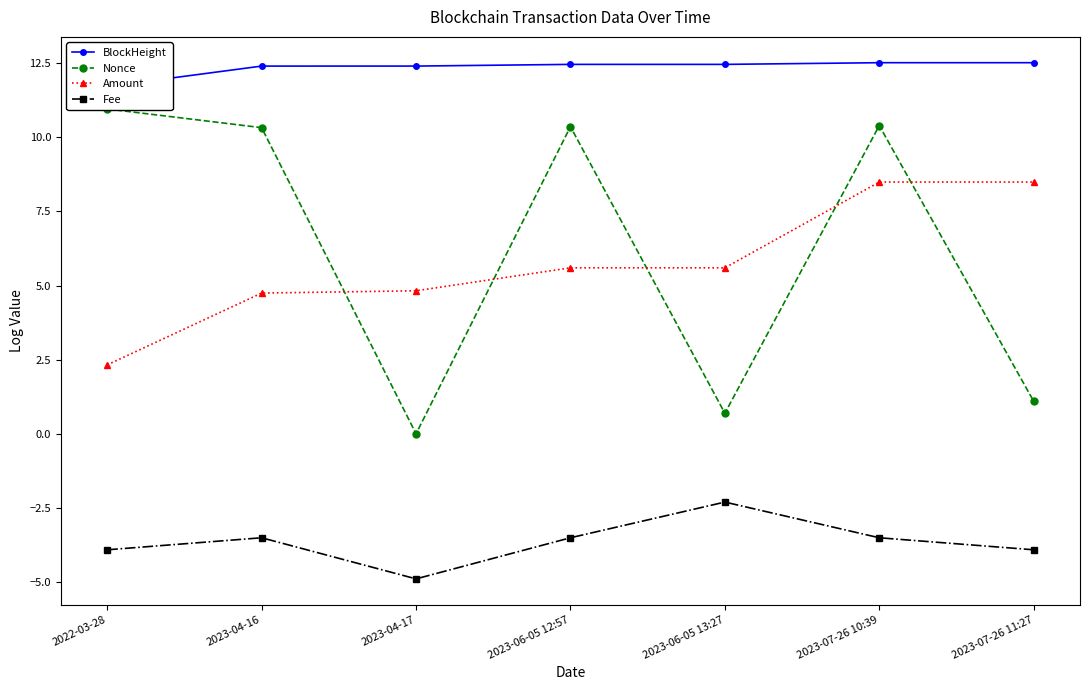

How many lines are shown in the chart?

4